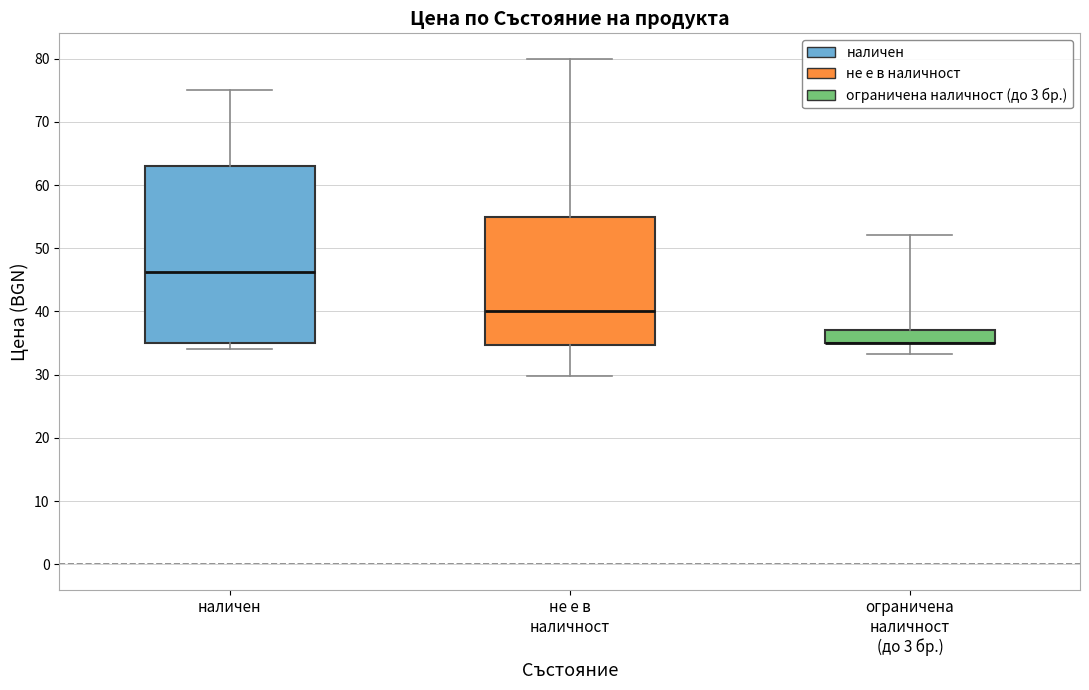

Reading left to right, read every box against the y-axis: the position of its median line, the range the box covers, and the ends of its whiskers. The values are not printed on the chart, so give them approximately, as read against the axis.

наличен: median 46, box 35 to 63, whiskers 34 to 75
не е в наличност: median 40, box 35 to 55, whiskers 30 to 80
ограничена наличност (до 3 бр.): median 35 (drawn on the box's lower edge), box 35 to 37, whiskers 33 to 52